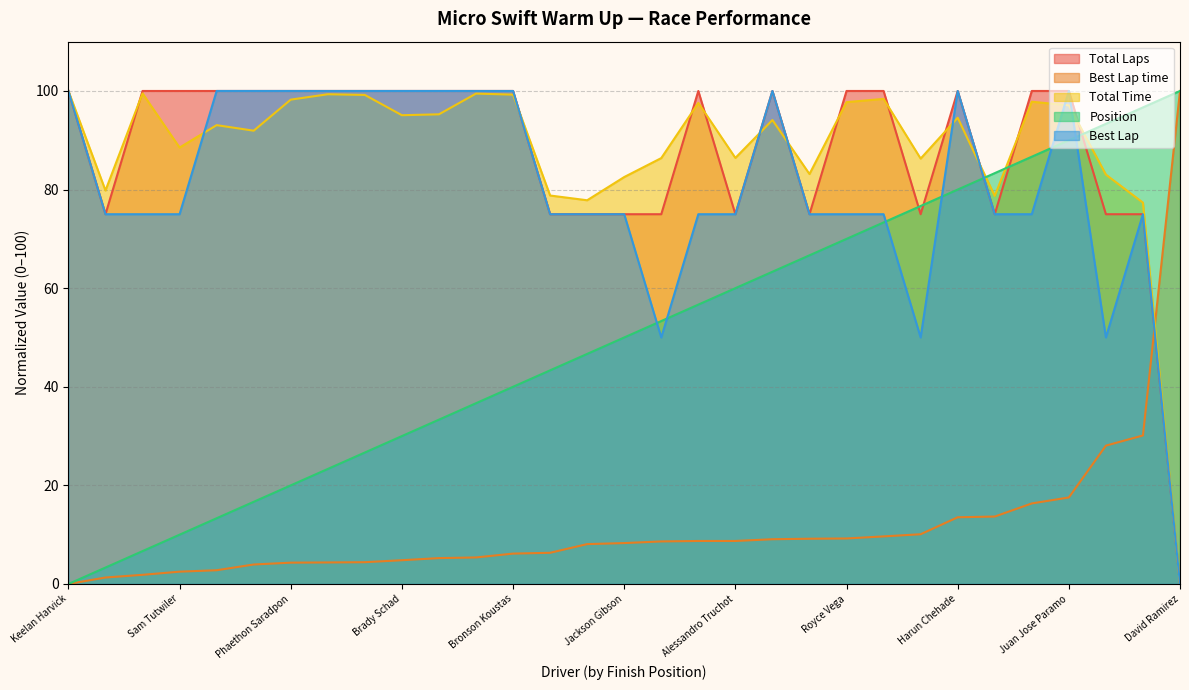

The value of Best Lap time at Gianmatteo Rousseau is 9.2. True or false?

True